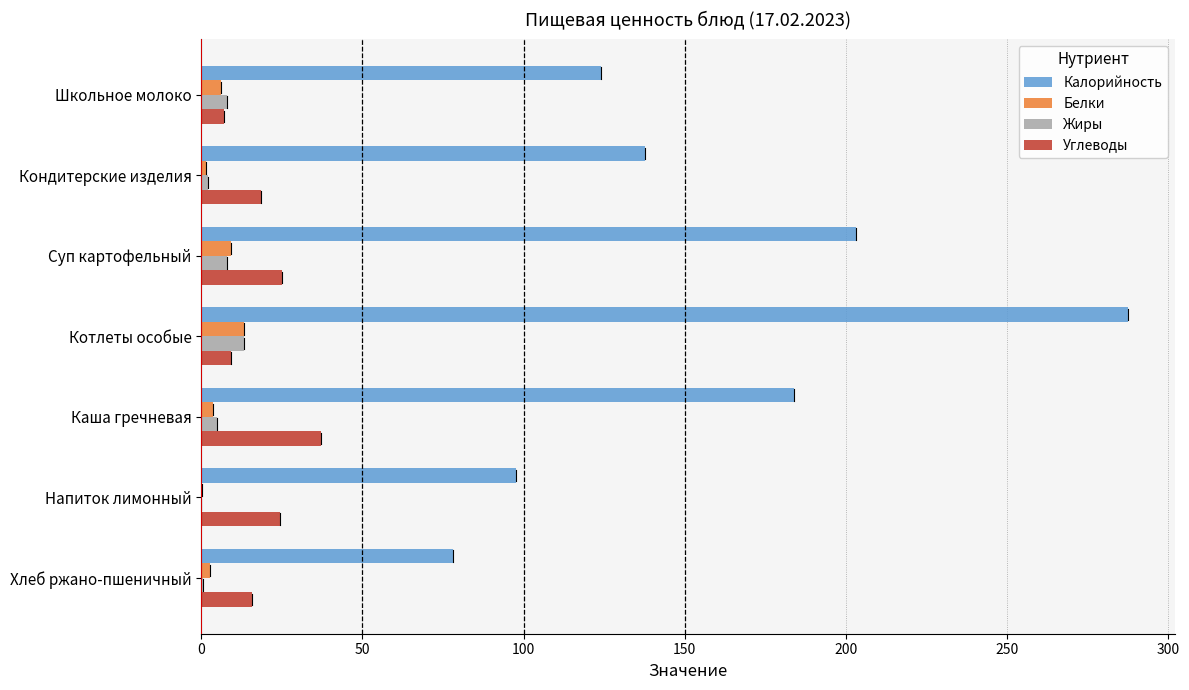

What is the highest value of the Калорийность series?

287.6